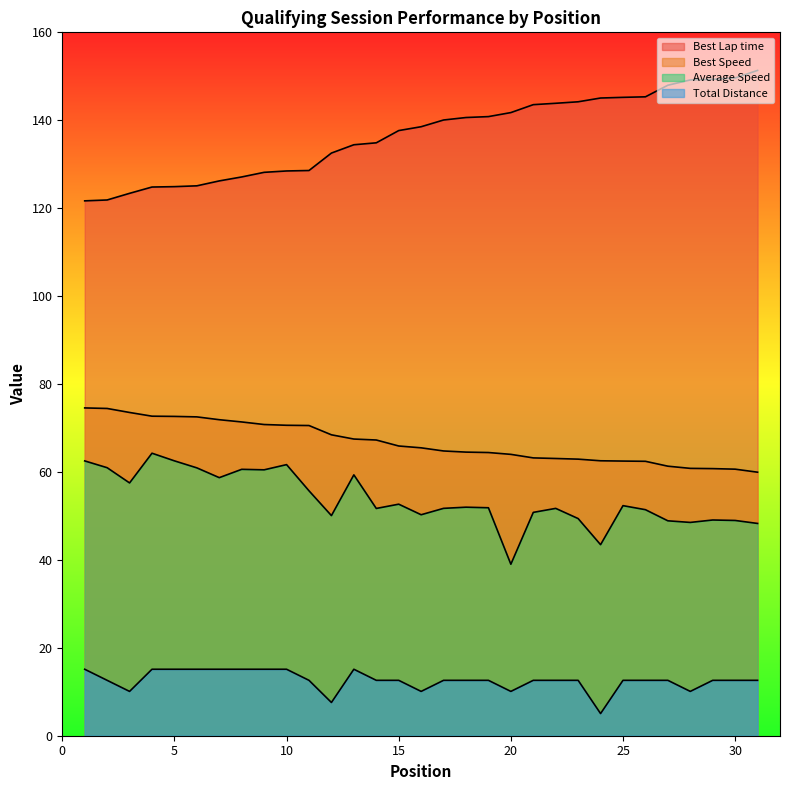

How many interior local valleys does the Average Speed series have?

9